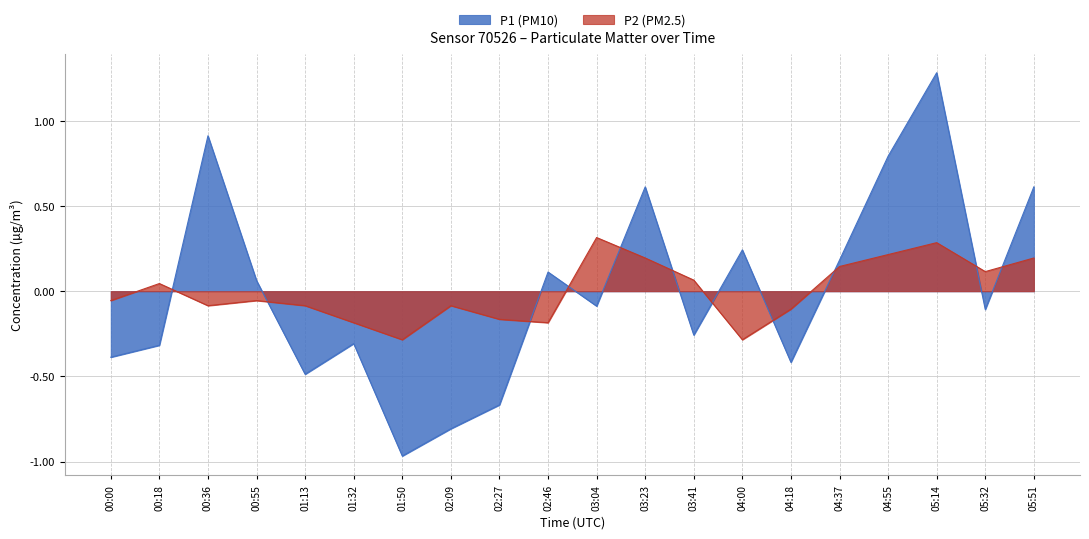

Count the number of data series in this chart.

2